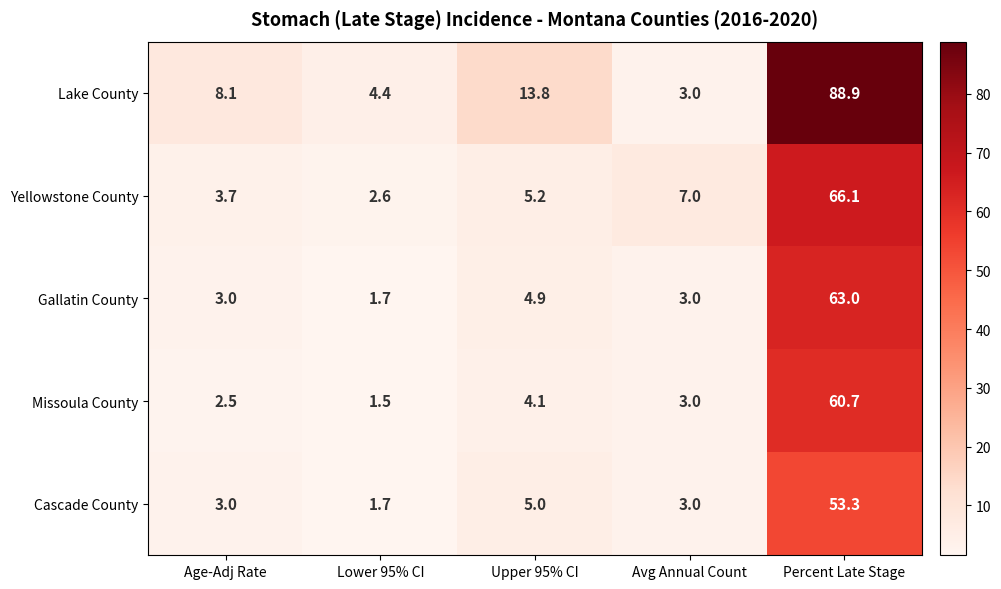

What is the difference between the highest and lowest values at Age-Adj Rate?

5.6